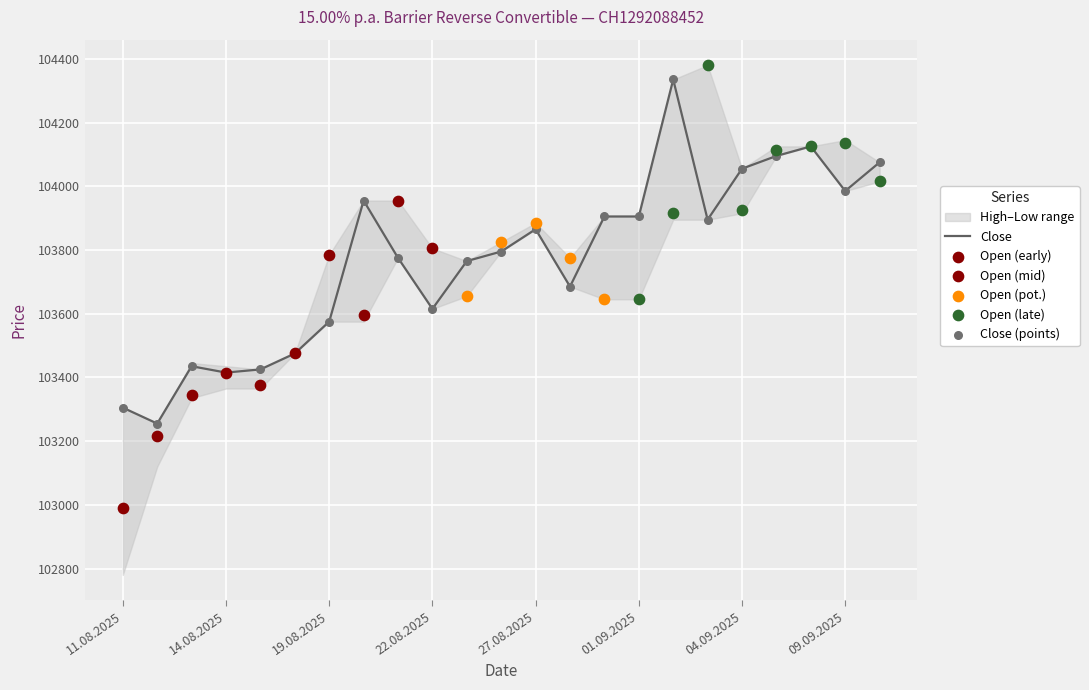

Is it true that Close equals 103305 at 11.08.2025?

True